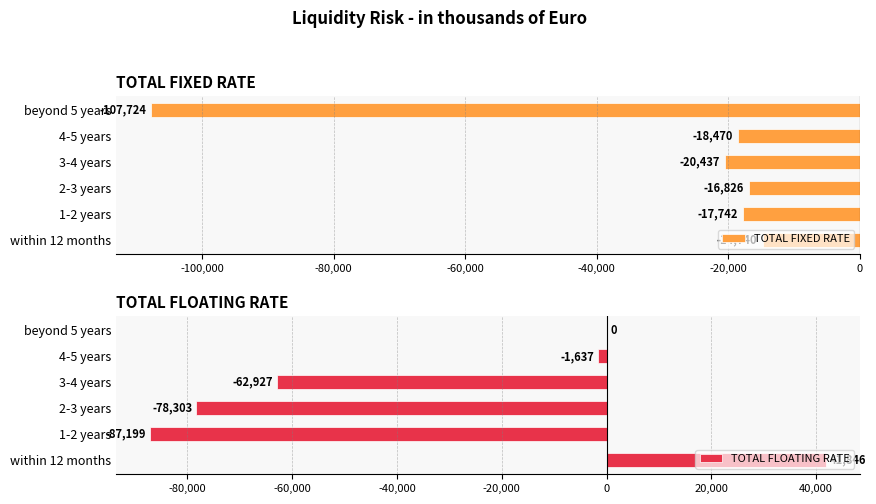

What is the difference between the second highest and second lowest values in the TOTAL FLOATING RATE series?

78303